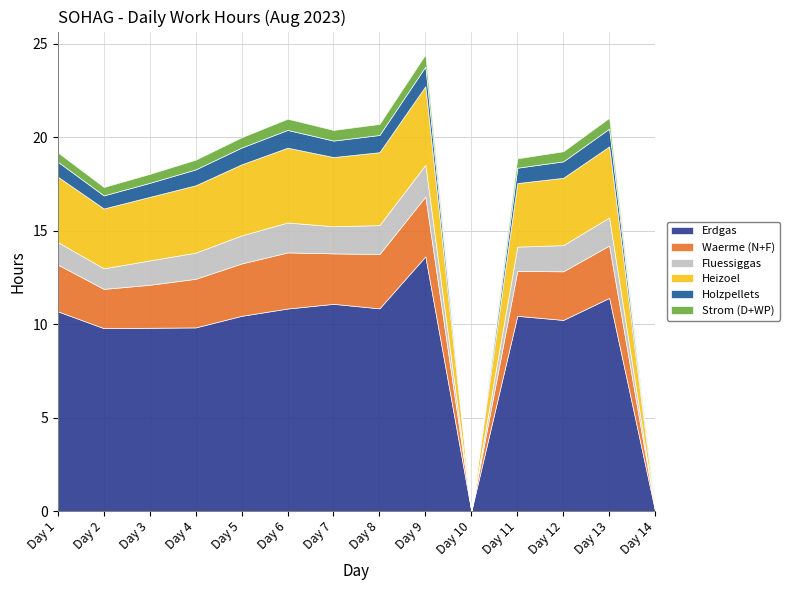

Does the chart display data point markers on the line(s)?

No